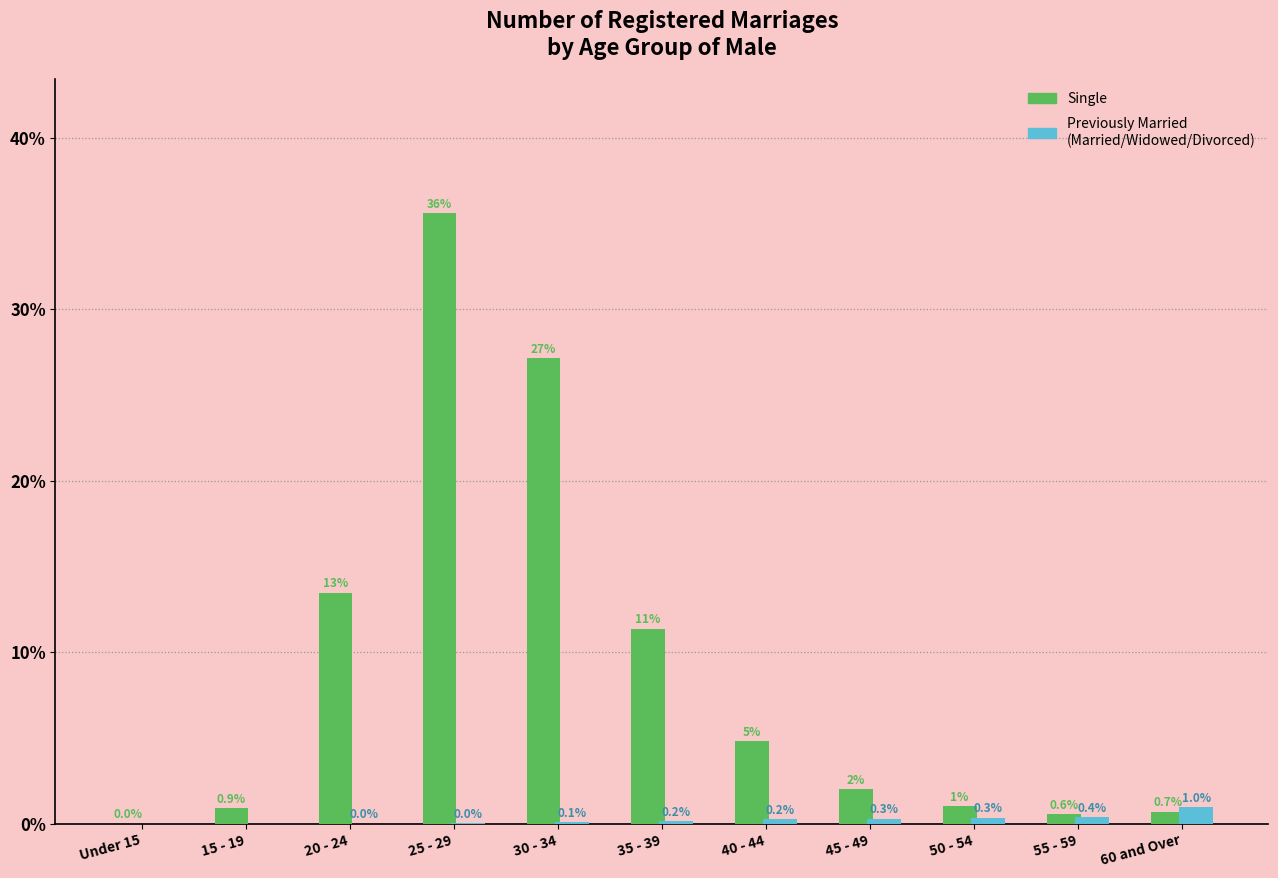

What is the total value across all series at 15 - 19?

0.9